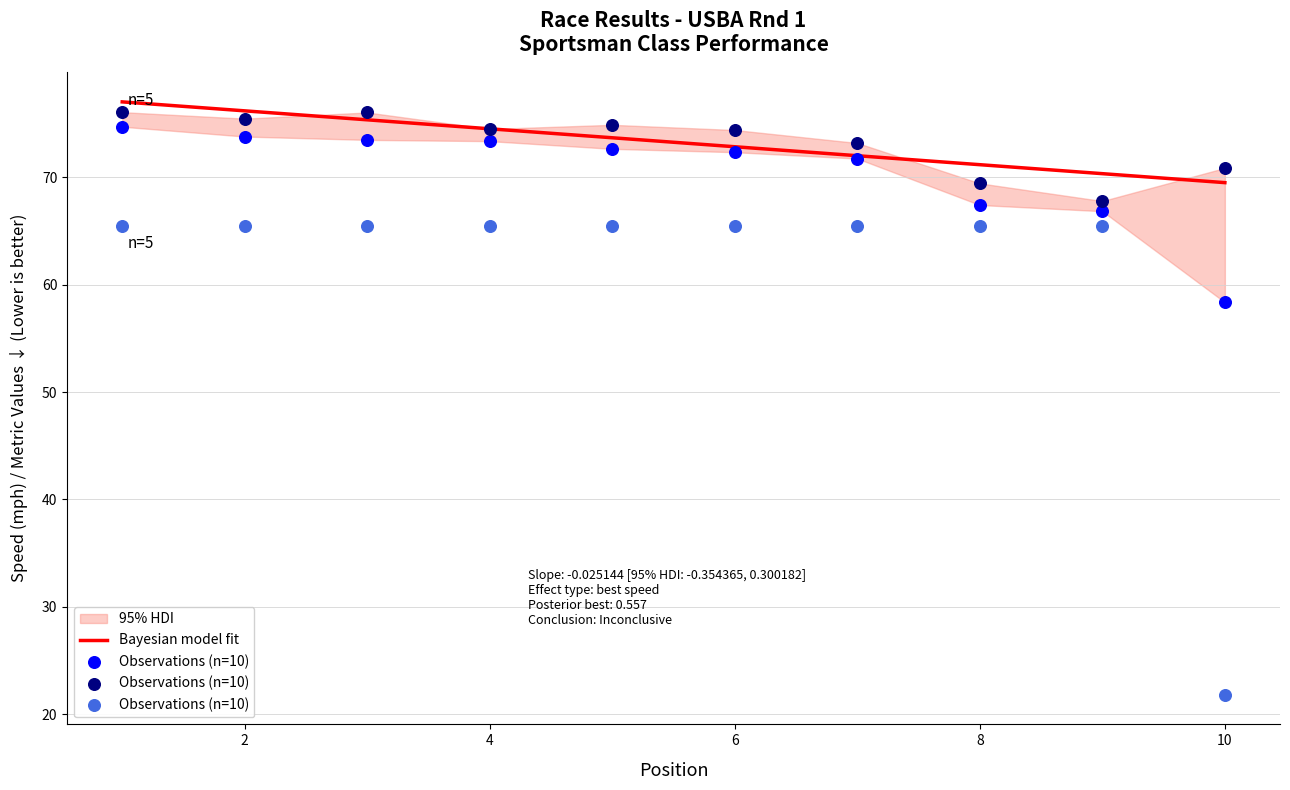

What is the lowest value of the Bayesian model fit series?

69.5